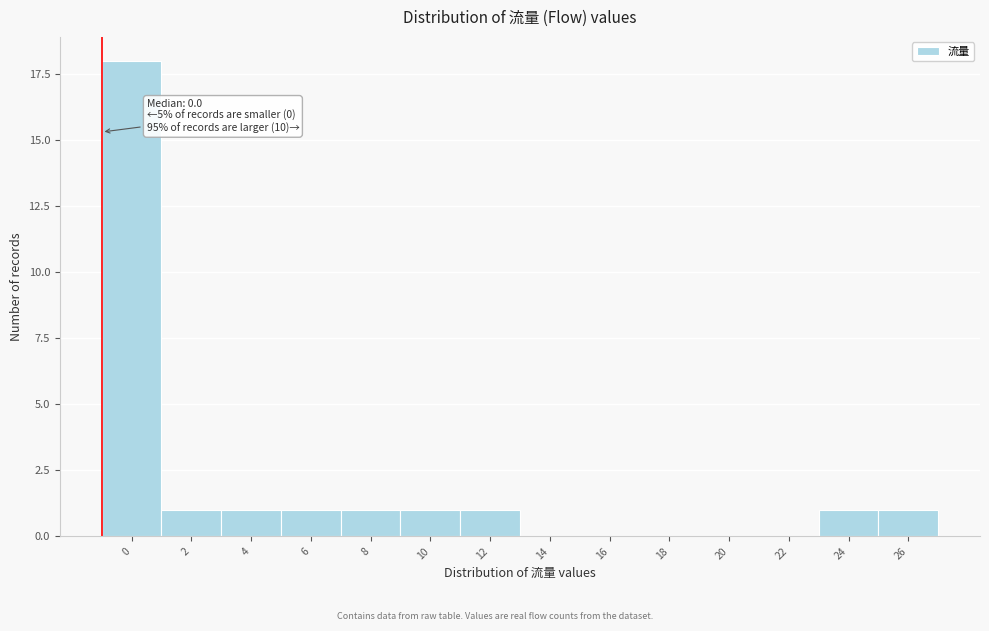

What is the maximum value shown in the chart?

18